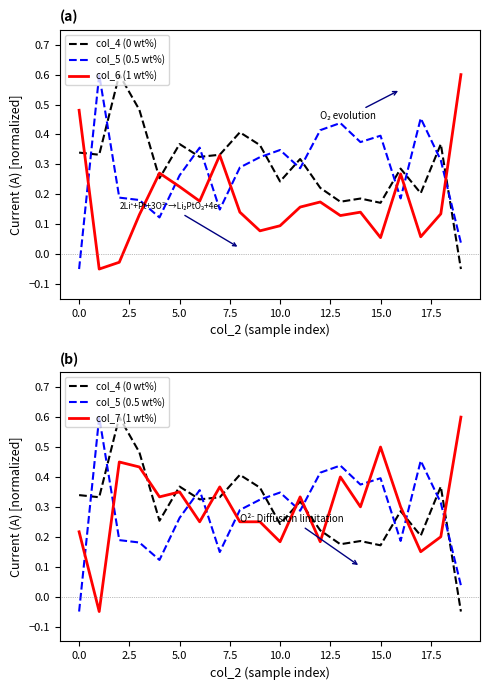

Count the number of data series in this chart.

4